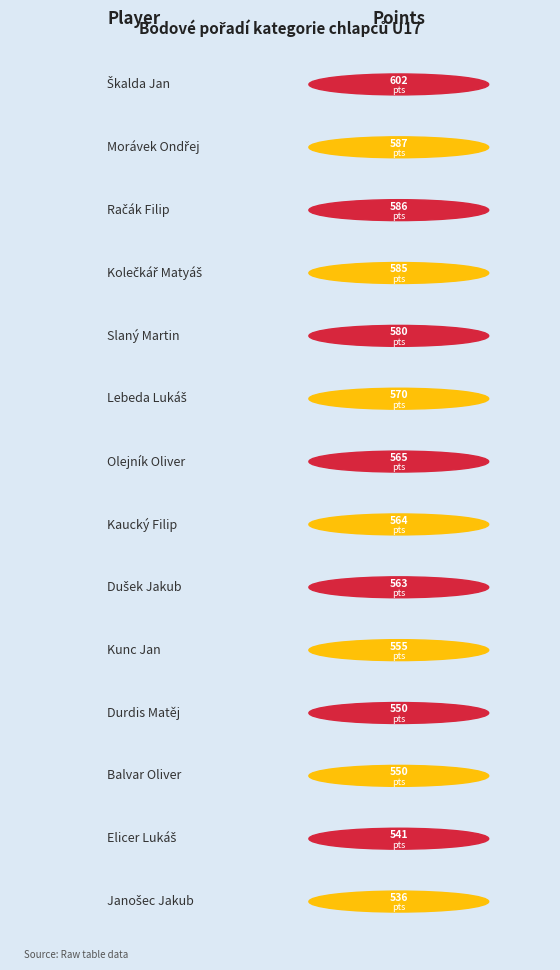

Is it true that the value at Janošec Jakub is 535.6?

True